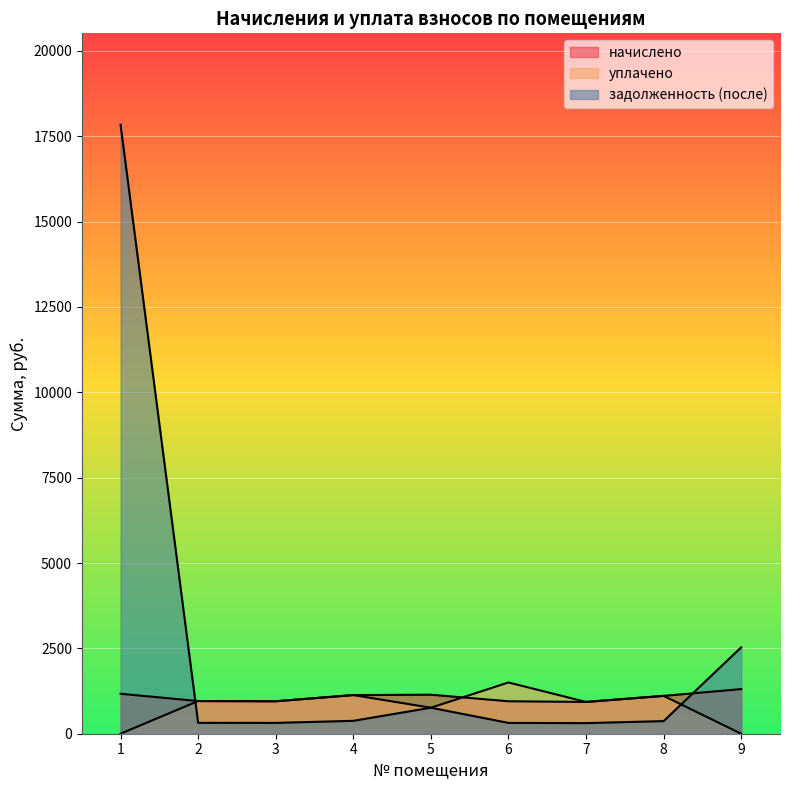

Which series has the widest spread of values?

задолженность (после)